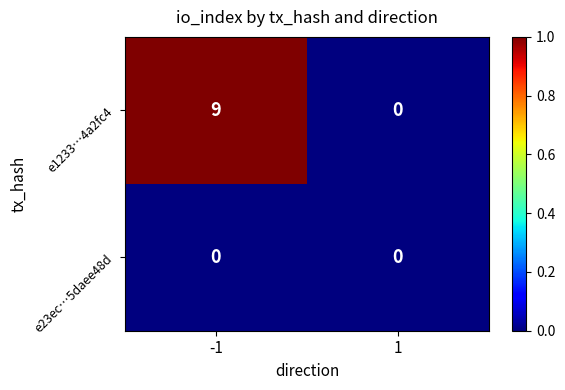

Reading left to right, what are all the values shown in this chart?

e1233…4a2fc4: -1=9	1=0
e23ec…5daee48d: -1=0	1=0